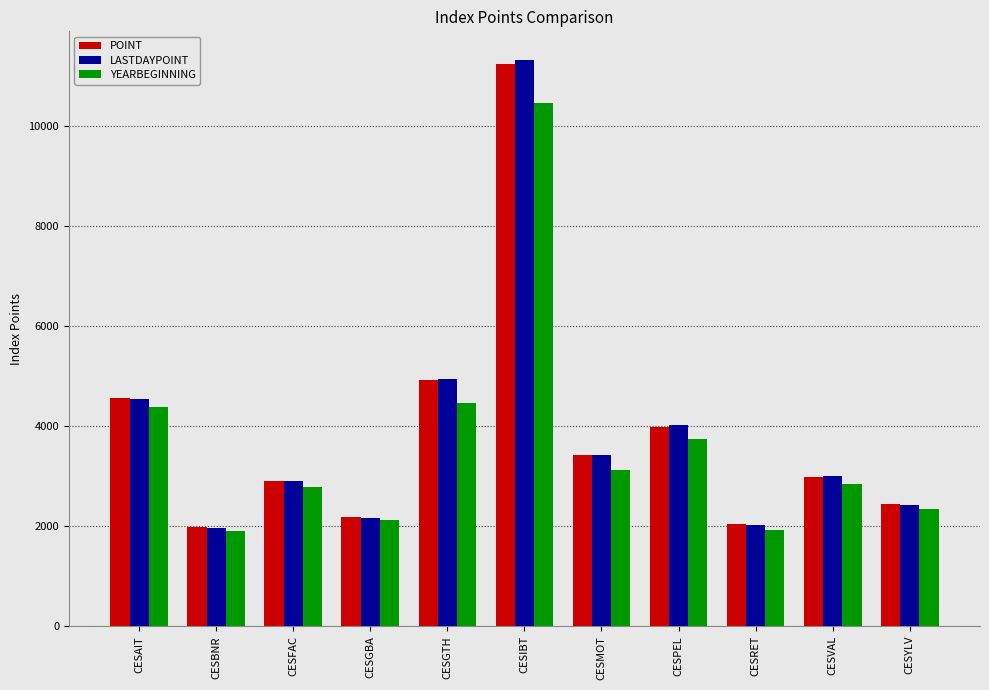

What is the sum of the LASTDAYPOINT values at CESVAL and CESFAC?

5898.5